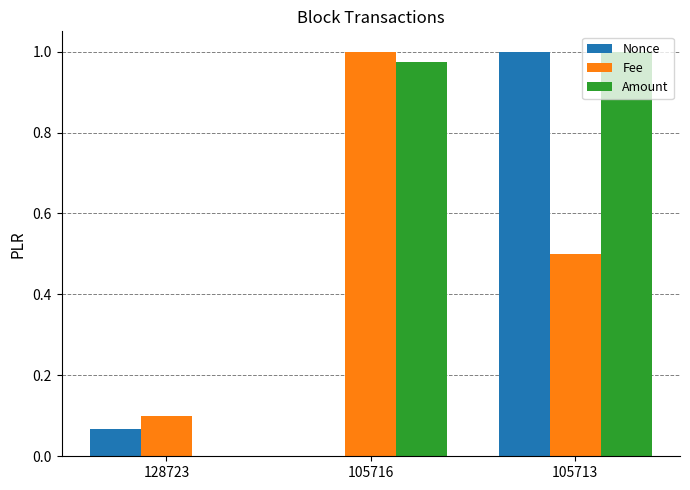

True or false: Fee has a value of 0.2 at 128723.

False